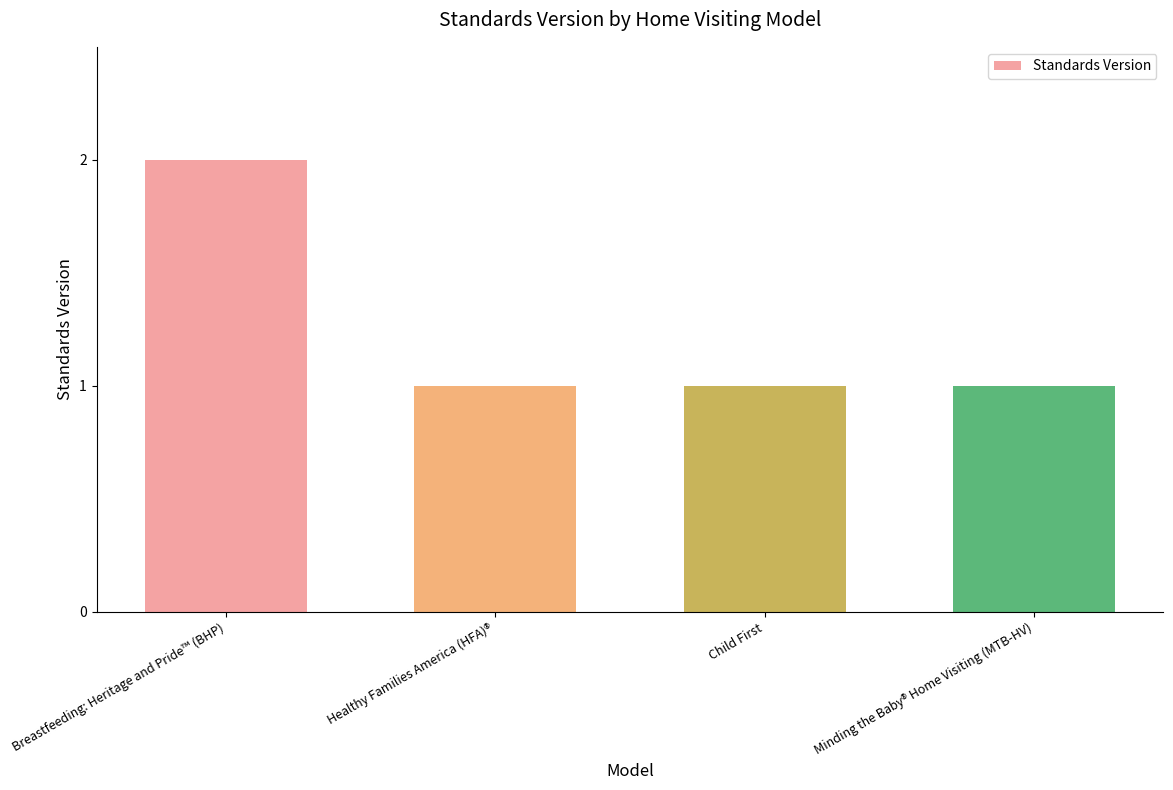

Reading right to left, list all the values displayed in this chart.

1	1	1	2